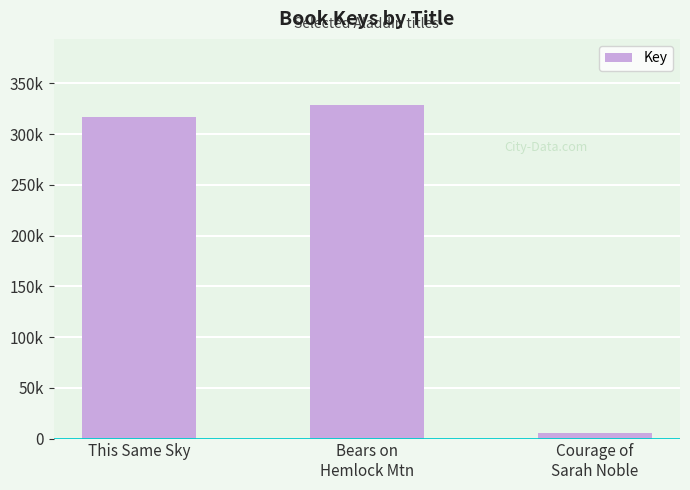

Does the chart contain any negative values?

No